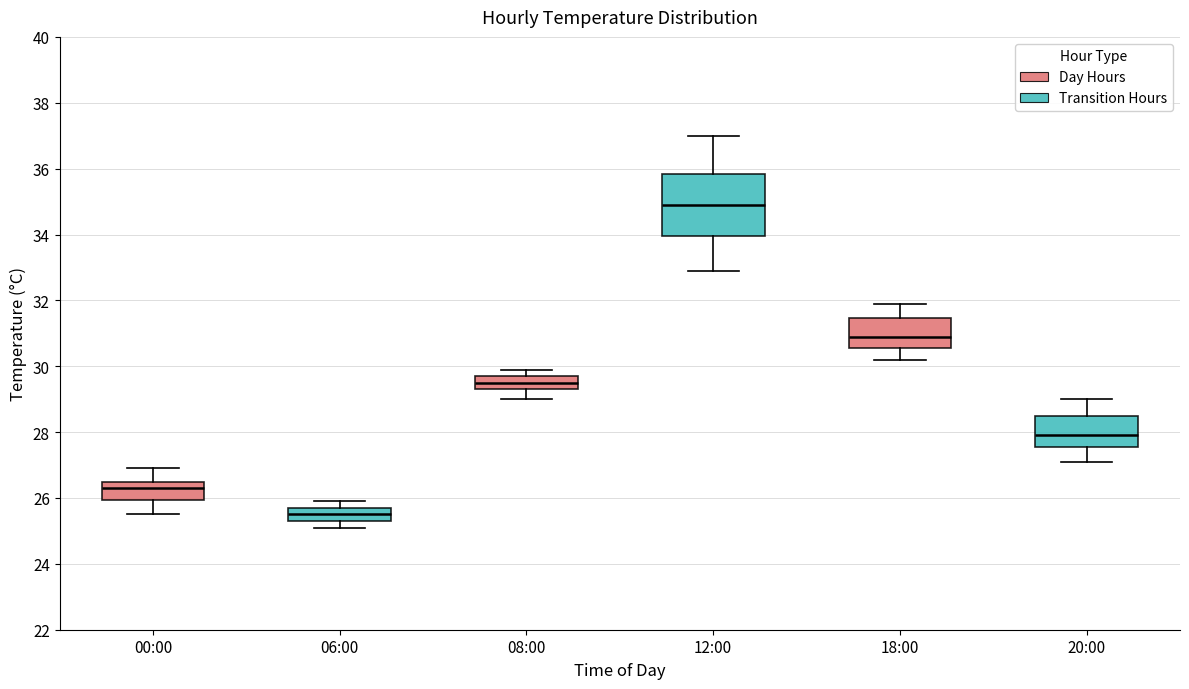

Reading left to right, read every box against the y-axis: the position of its median line, the range the box covers, and the ends of its whiskers. The values are not printed on the chart, so give them approximately, as read against the axis.

00:00: median 26.4, box 26.0 to 26.6, whiskers 25.6 to 27.0
06:00: median 25.6, box 25.4 to 25.8, whiskers 25.2 to 26.0
08:00: median 29.6, box 29.4 to 29.8, whiskers 29.0 to 30.0
12:00: median 35.0, box 34.0 to 35.8, whiskers 33.0 to 37.0
18:00: median 31.0, box 30.6 to 31.4, whiskers 30.2 to 32.0
20:00: median 28.0, box 27.6 to 28.6, whiskers 27.2 to 29.0